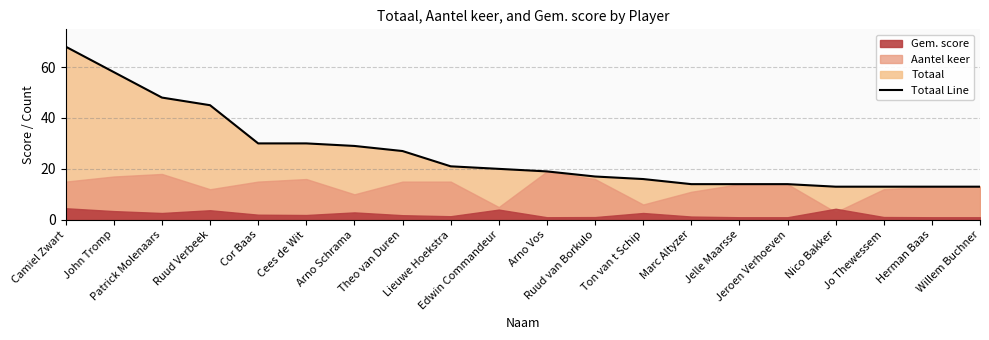

Where does the data first go above 20?

Camiel Zwart